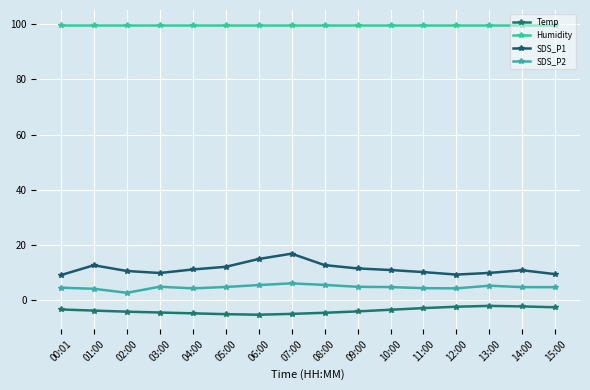

True or false: Humidity and Temp cross at least once.

False